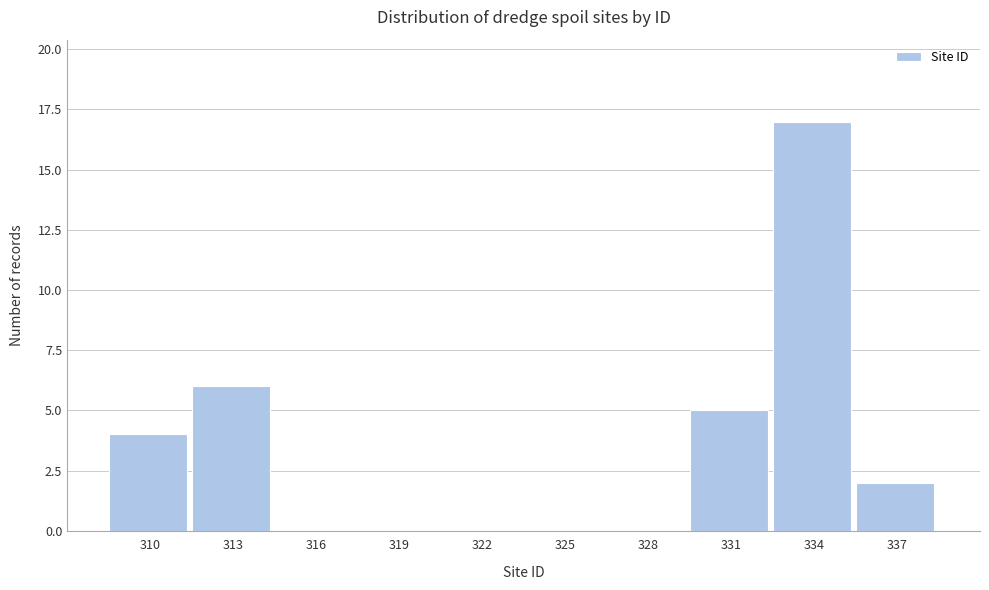

Reading right to left, what are all the values shown in this chart?

337=2	334=17	331=5	328=0	325=0	322=0	319=0	316=0	313=6	310=4